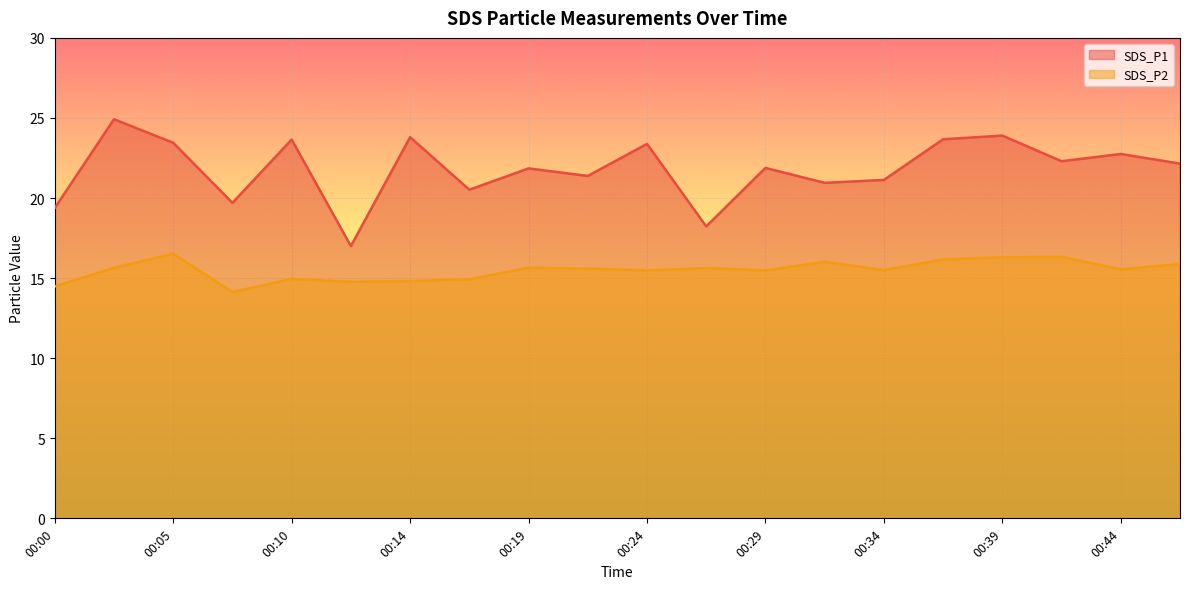

How many values in the SDS_P2 series are below 15?

6